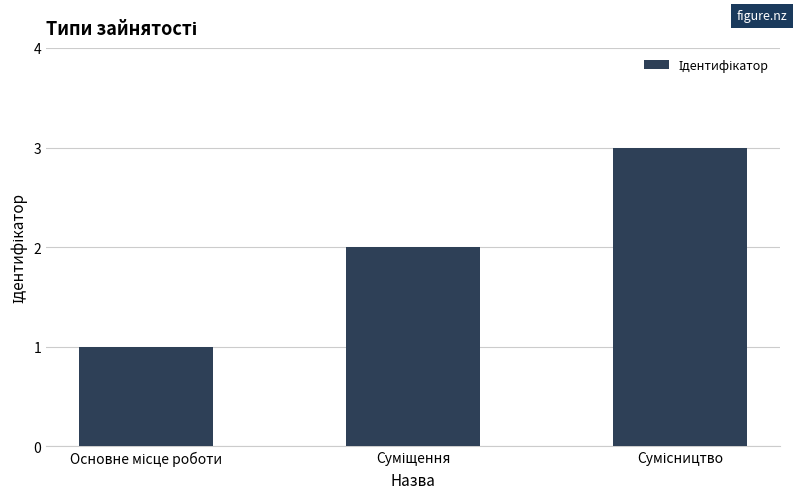

What is the sum of all values?

6